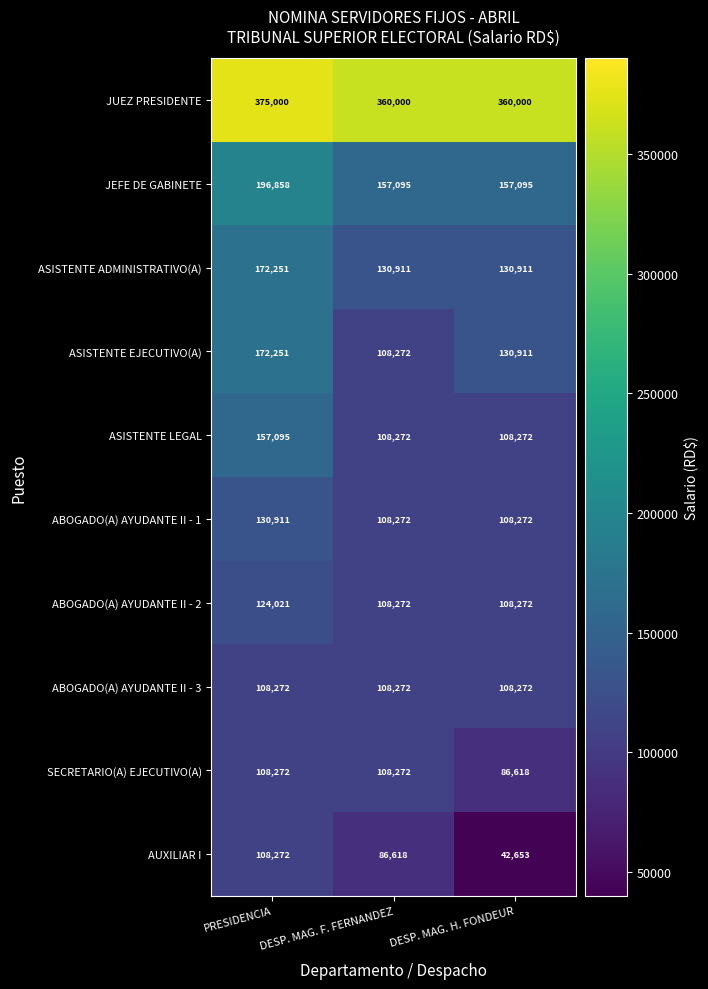

Where does the AUXILIAR I series first go above 86618?

PRESIDENCIA